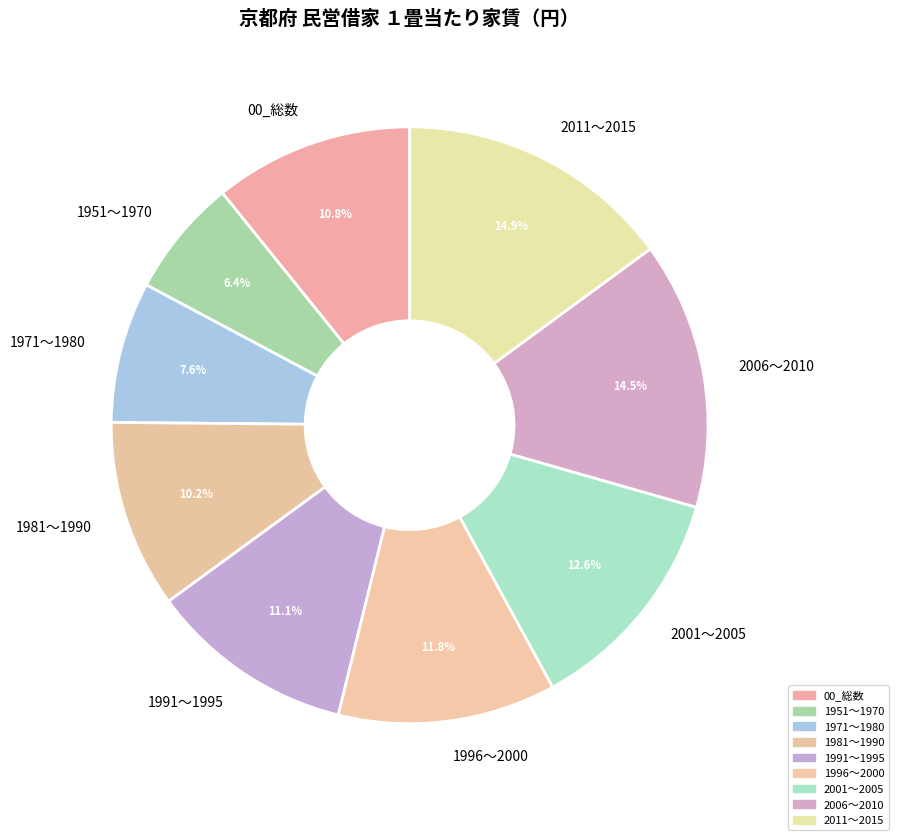

Does any single category account for the majority?

No